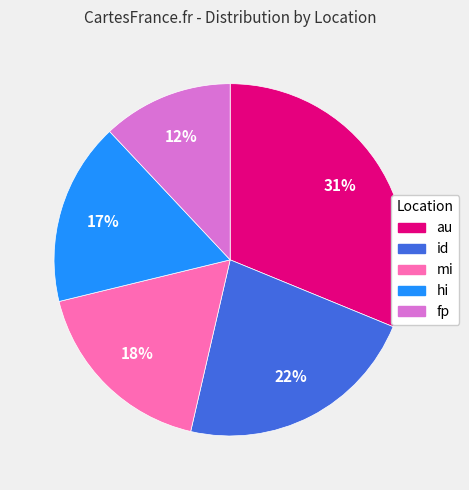

Between id and mi, which is larger?

id